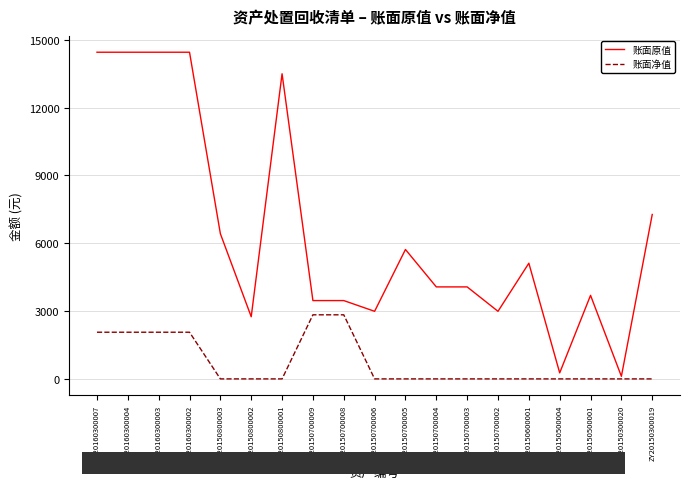

What is the approximate value of 账面原值 at ZY20150300020?

113.3